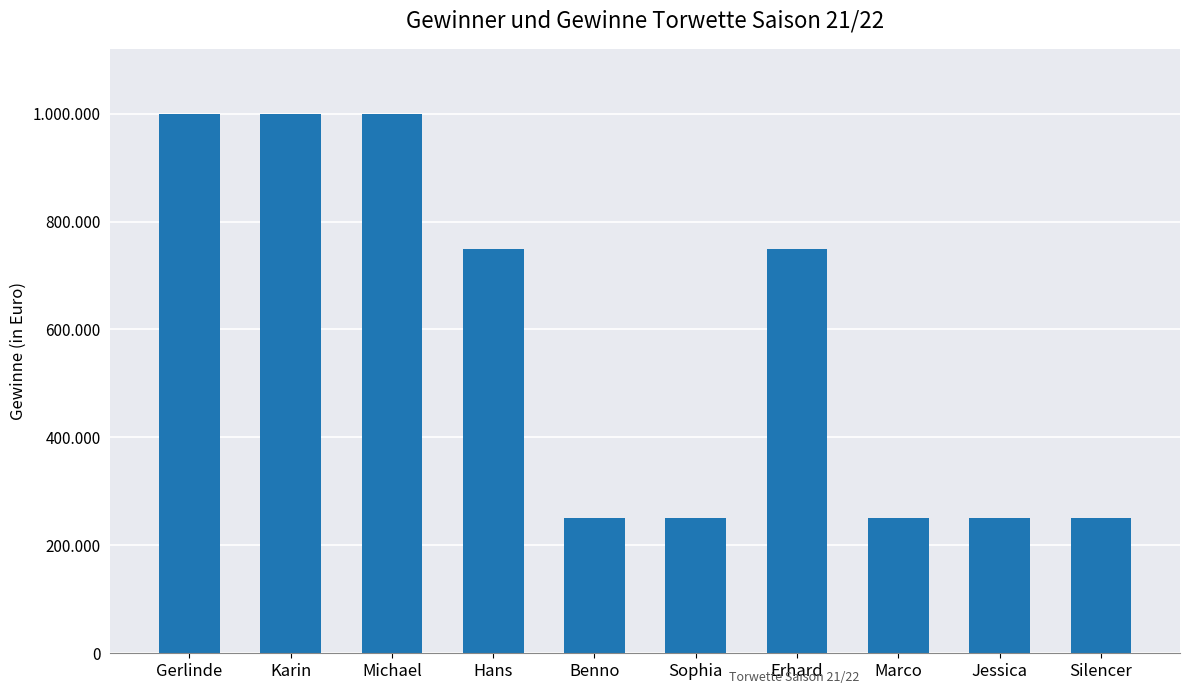

How many values are between 250000 and 1000000?

10